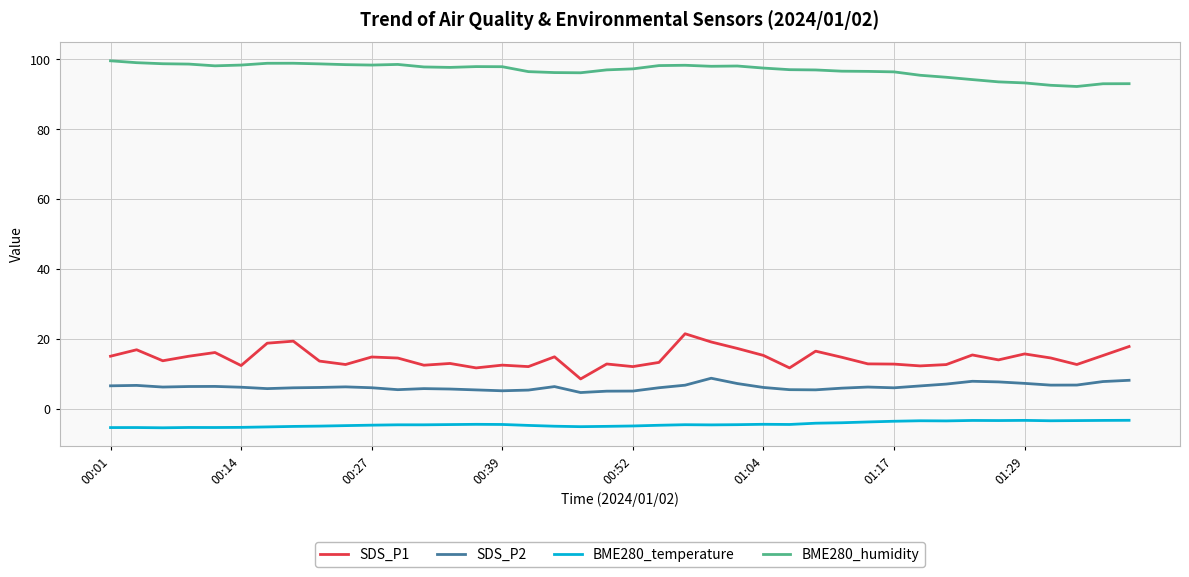

What is the maximum value for SDS_P1?

21.5